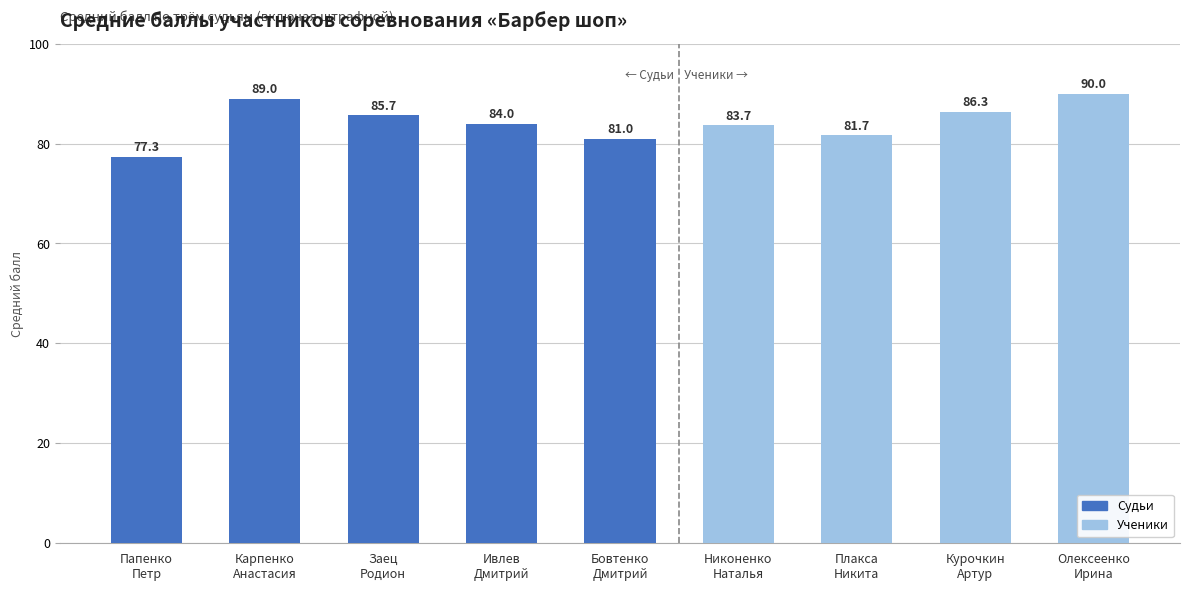

Rank the categories by value from highest to lowest.

Олексеенко
Ирина, Карпенко
Анастасия, Курочкин
Артур, Заец
Родион, Ивлев
Дмитрий, Никоненко
Наталья, Плакса
Никита, Бовтенко
Дмитрий, Папенко
Петр